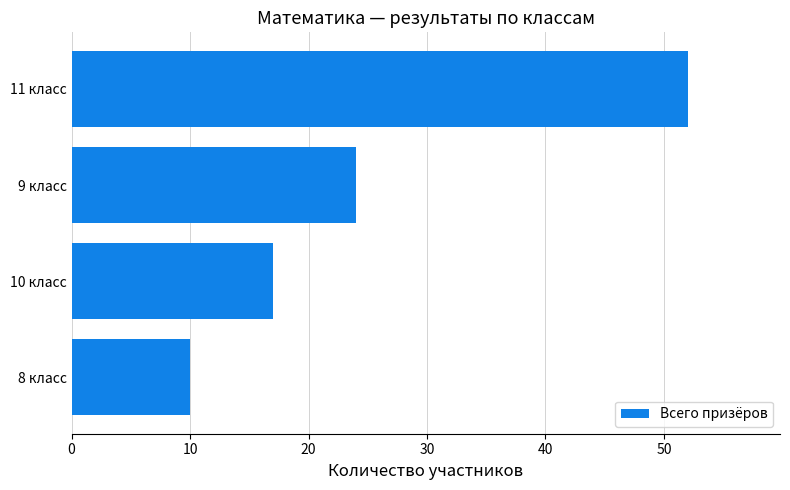

How many categories are shown in the chart?

4